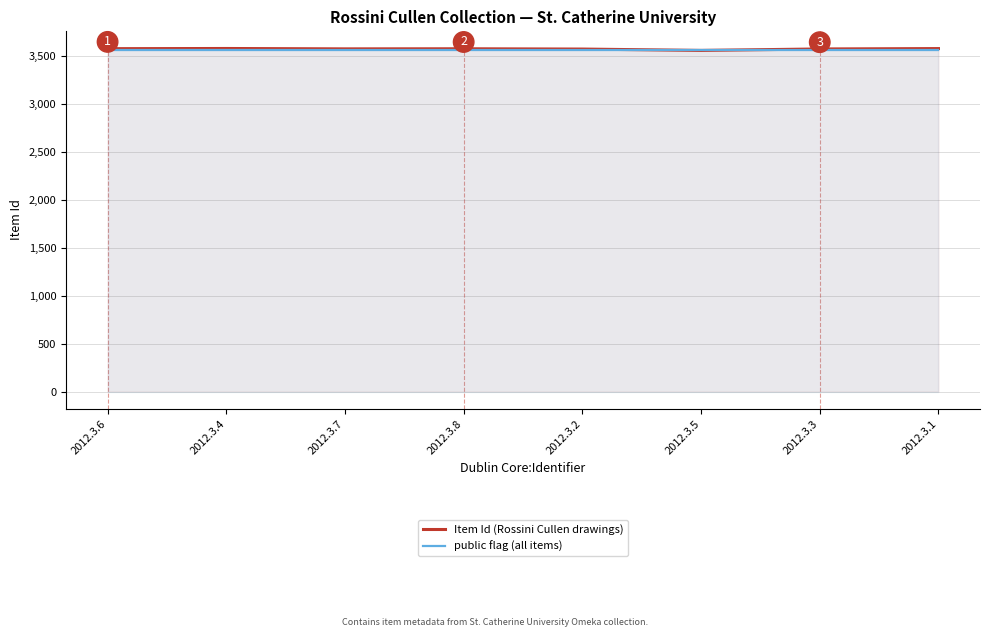

What is the label of the 7th point from the left?

2012.3.3